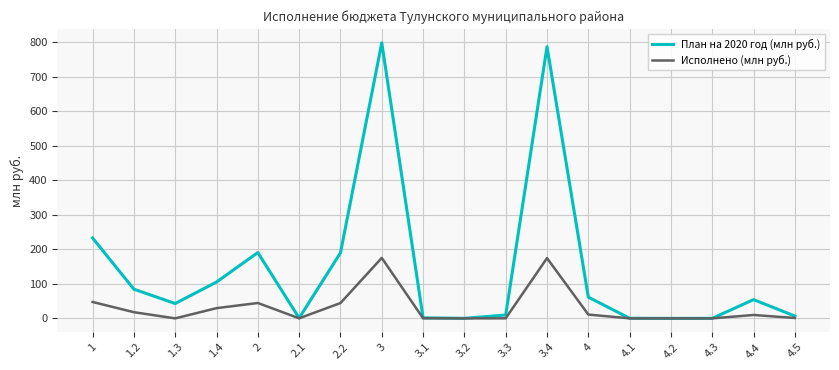

Rank the series by their average value, from highest to lowest.

План на 2020 год (млн руб.), Исполнено (млн руб.)